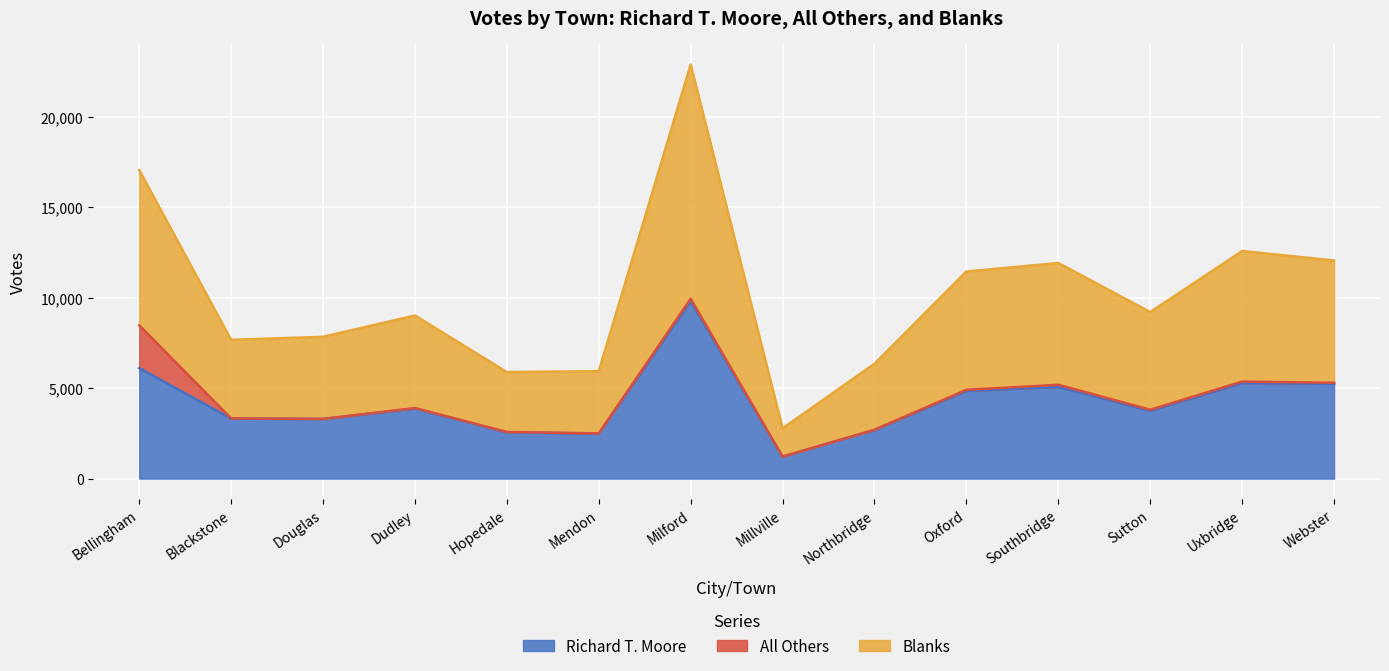

Is it true that Richard T. Moore equals 5280 at Uxbridge?

True